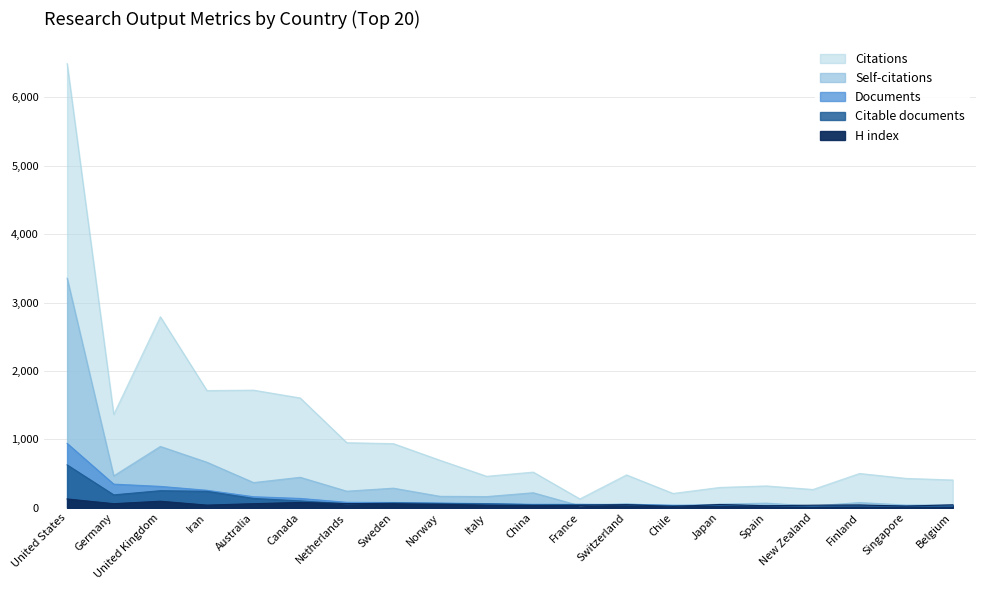

Reading left to right, extract all data points from this chart.

Documents: United States=942	Germany=346	United Kingdom=313	Iran=256	Australia=162	Canada=137	Netherlands=80	Sweden=77	Norway=70	Italy=61	China=51	France=51	Switzerland=48	Chile=38	Japan=37	Spain=34	New Zealand=30	Finland=30	Singapore=30	Belgium=29
Citable documents: United States=627	Germany=189	United Kingdom=250	Iran=241	Australia=137	Canada=101	Netherlands=58	Sweden=72	Norway=63	Italy=59	China=45	France=48	Switzerland=43	Chile=32	Japan=35	Spain=30	New Zealand=22	Finland=29	Singapore=18	Belgium=24
Citations: United States=6494	Germany=1366	United Kingdom=2793	Iran=1714	Australia=1720	Canada=1606	Netherlands=952	Sweden=938	Norway=695	Italy=461	China=522	France=130	Switzerland=481	Chile=210	Japan=298	Spain=320	New Zealand=268	Finland=502	Singapore=430	Belgium=407
Self-citations: United States=3357	Germany=467	United Kingdom=897	Iran=666	Australia=369	Canada=446	Netherlands=243	Sweden=287	Norway=168	Italy=164	China=220	France=30	Switzerland=60	Chile=26	Japan=54	Spain=68	New Zealand=27	Finland=77	Singapore=40	Belgium=43
H index: United States=129	Germany=60	United Kingdom=96	Iran=39	Australia=60	Canada=78	Netherlands=62	Sweden=60	Norway=51	Italy=38	China=33	France=34	Switzerland=46	Chile=19	Japan=48	Spain=30	New Zealand=38	Finland=41	Singapore=25	Belgium=43